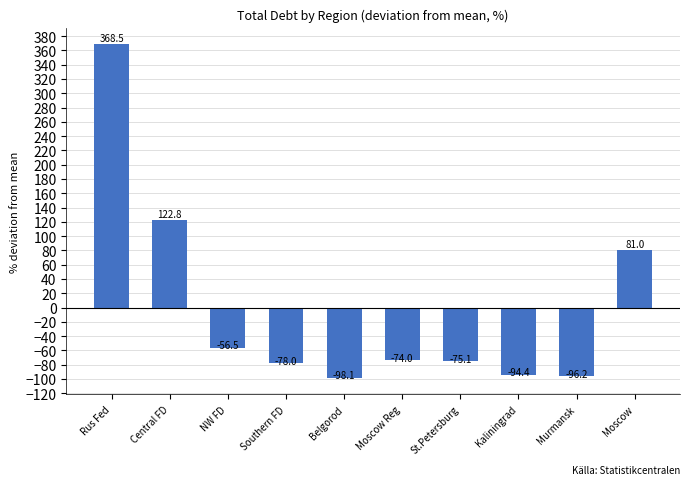

What is the label of the 10th bar from the right?

Rus Fed